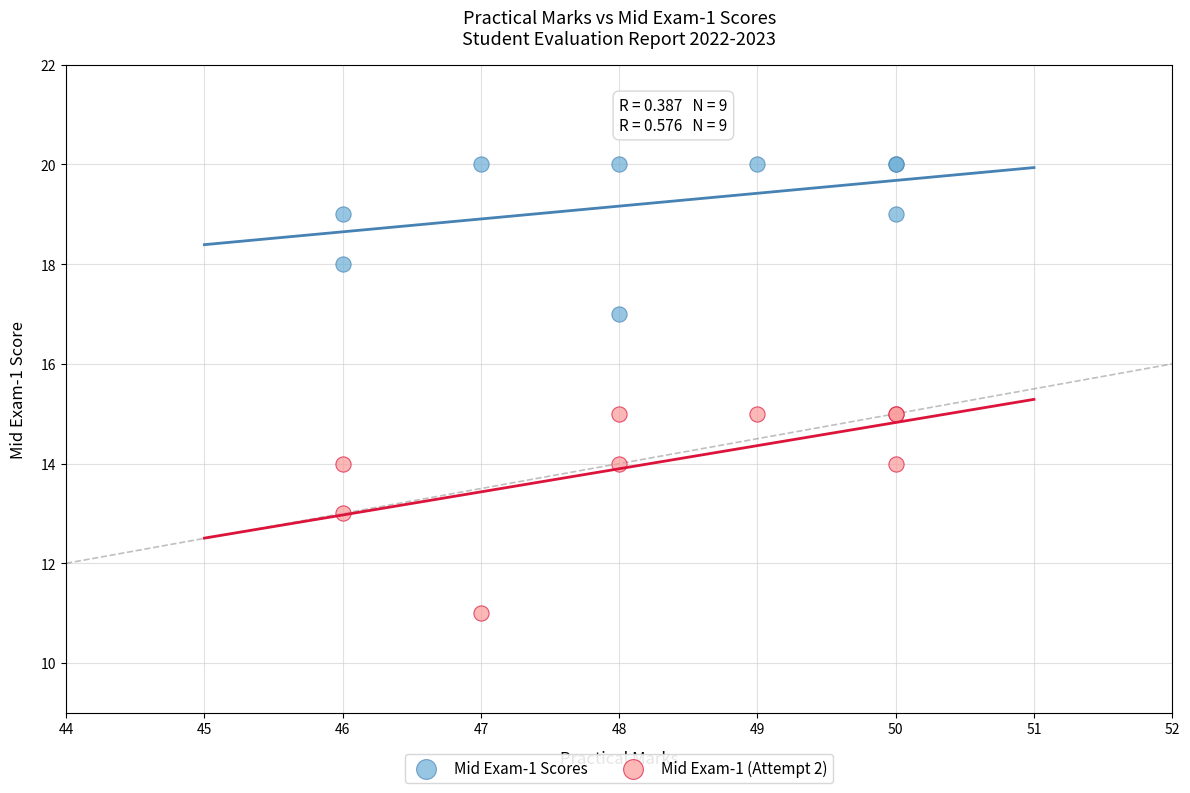

Which series reaches the minimum Y coordinate?

Mid Exam-1 (Attempt 2)